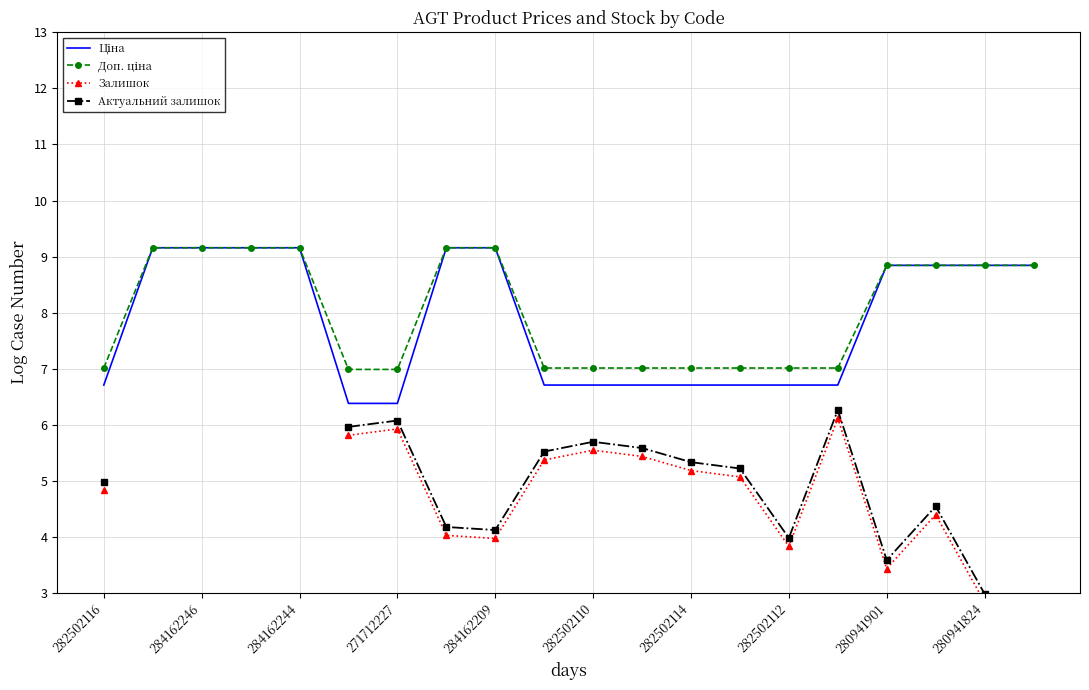

Is this an area chart (filled region under the line)?

No